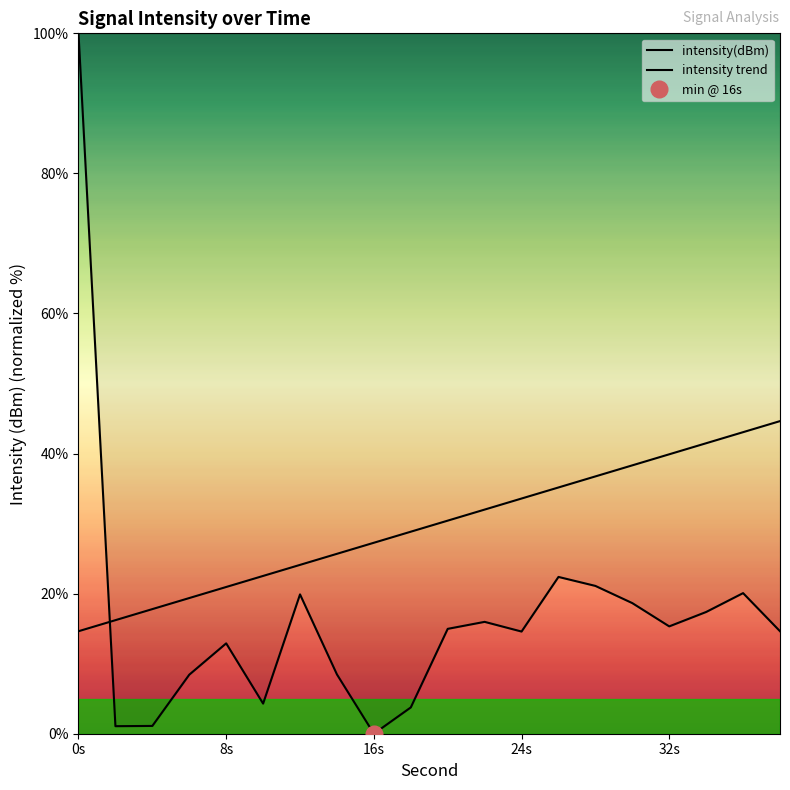

What is the difference between the maximum and minimum values in the intensity trend series?

30.0